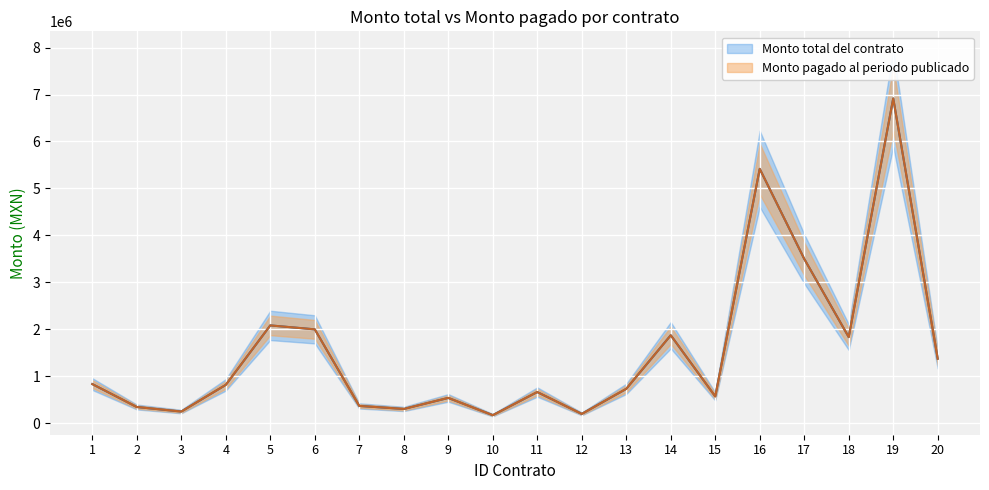

How many interior local valleys does the Monto total del contrato series have?

6